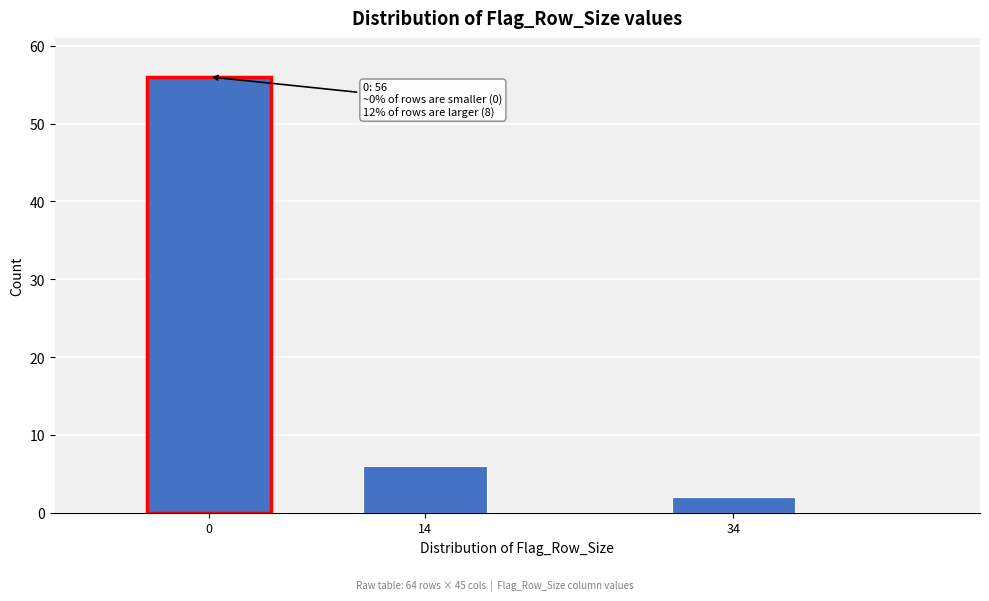

Reading left to right, what are all the values shown in this chart?

0=56	14=6	34=2